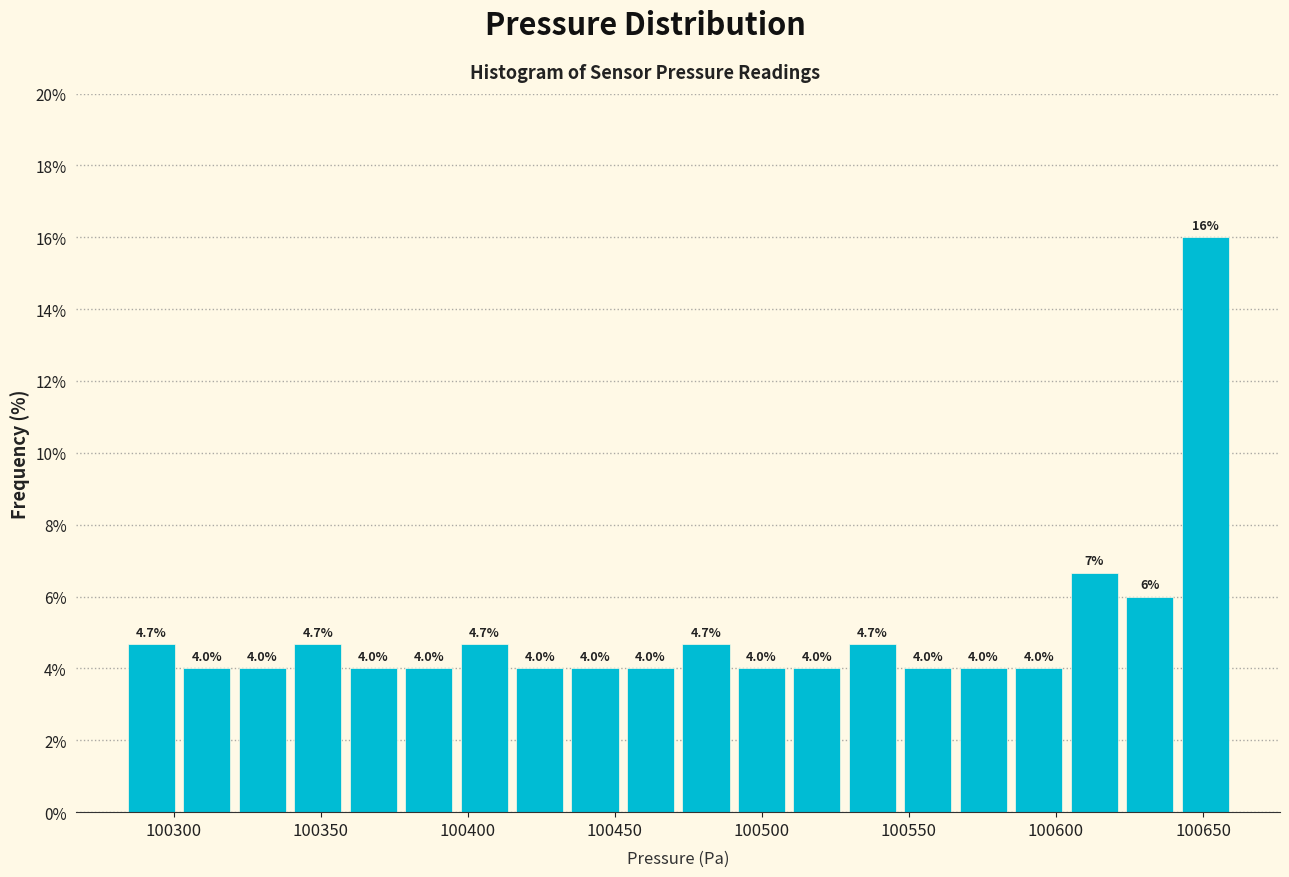

Around what value on the x-axis is the tallest bar? Give the approximate position of its centre, as read against the axis.

100650